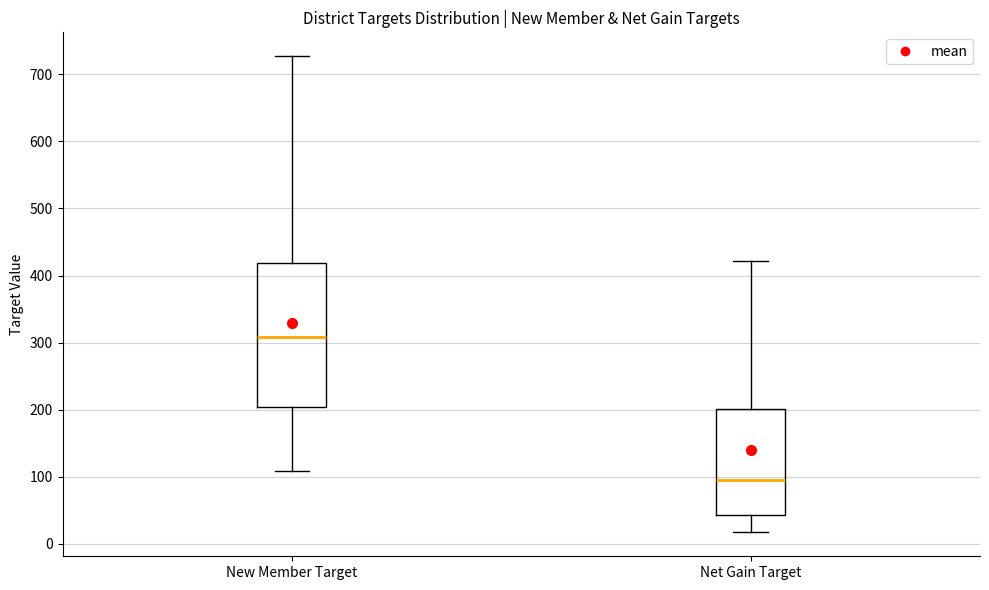

Reading left to right, transcribe this box plot: for each box, give where its median line is, the range the box spans, and where its two whiskers end, as read against the y-axis. The values are not printed on the chart, so give them approximately, as read against the axis.

New Member Target: median 310, box 200 to 420, whiskers 110 to 730
Net Gain Target: median 100, box 40 to 200, whiskers 20 to 420